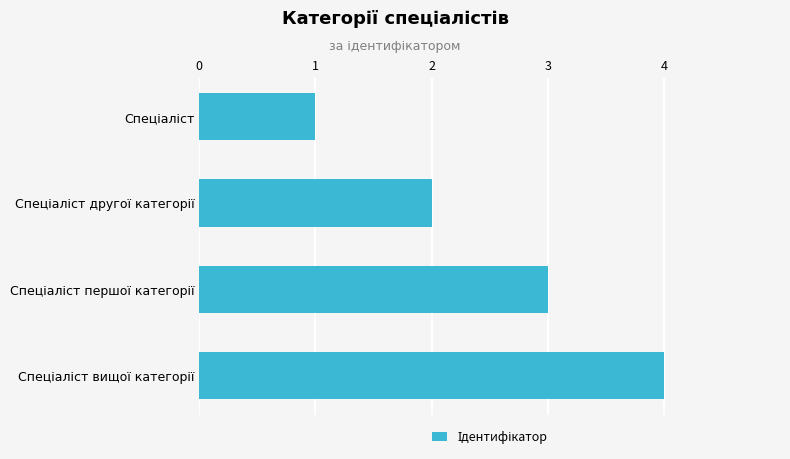

What is the sum of all values?

10